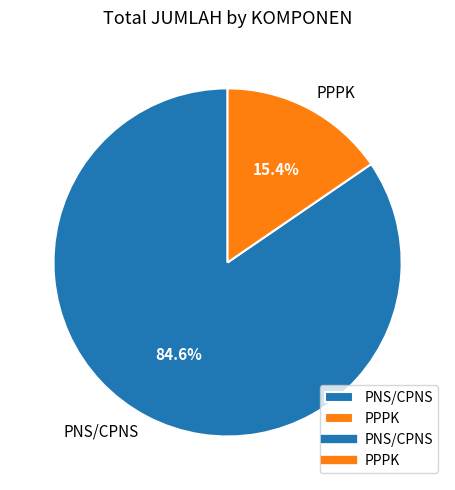

Which slice is the largest?

PNS/CPNS